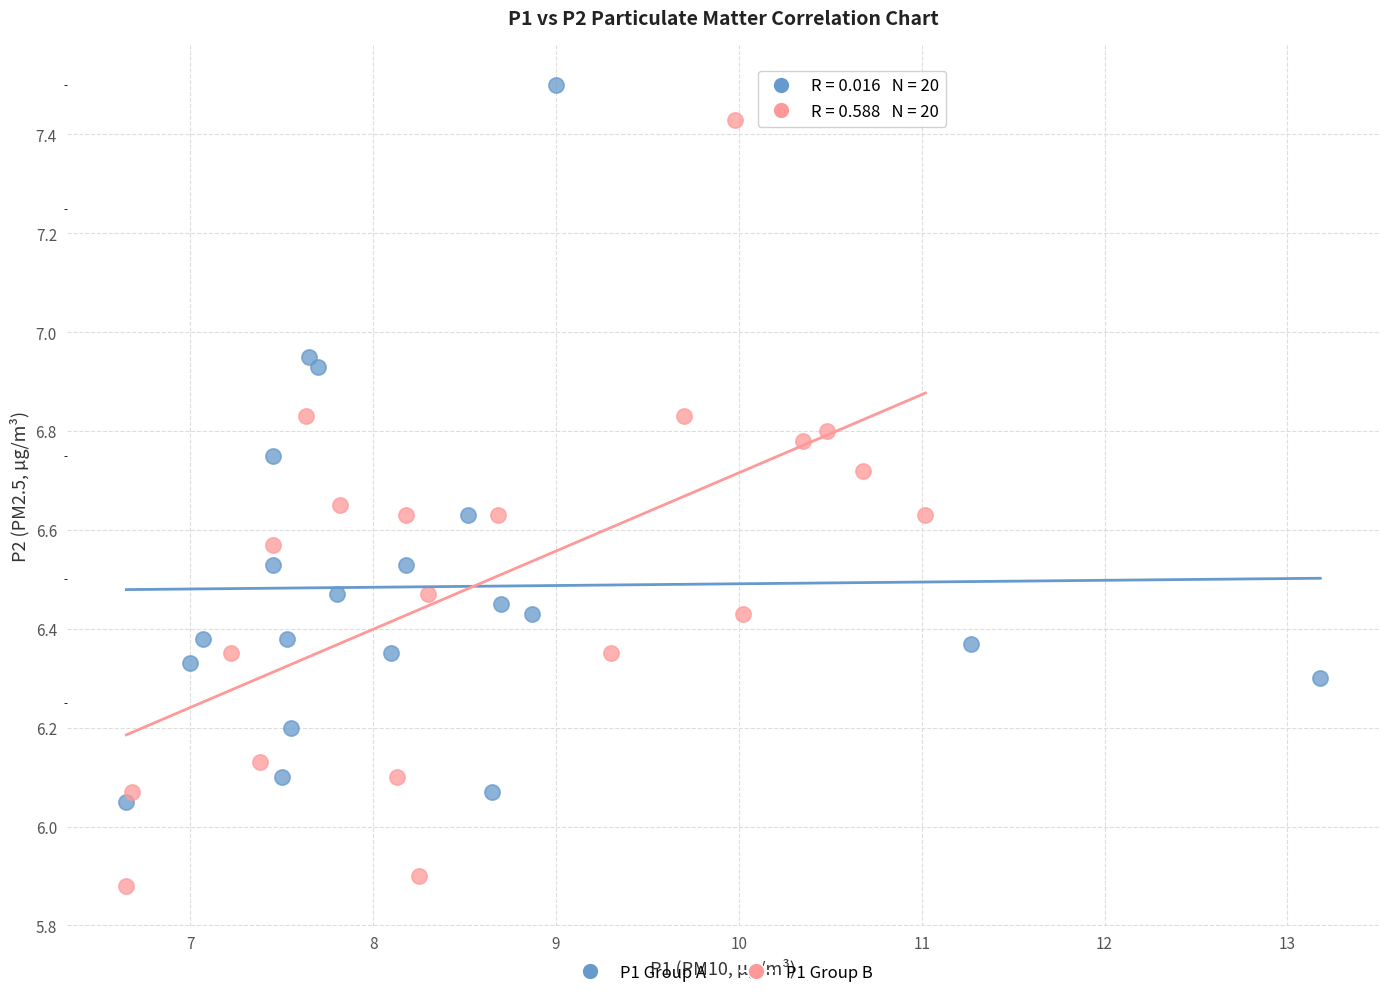

Which series reaches the minimum Y coordinate?

P1 Group B